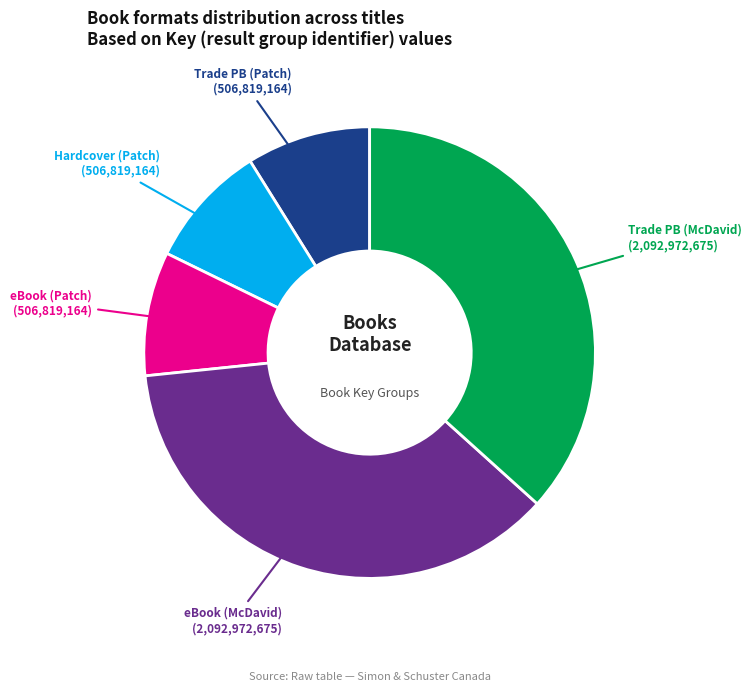

Between eBook (McDavid) (2,092,972,675) and Hardcover (Patch) (506,819,164), which is larger?

eBook (McDavid) (2,092,972,675)